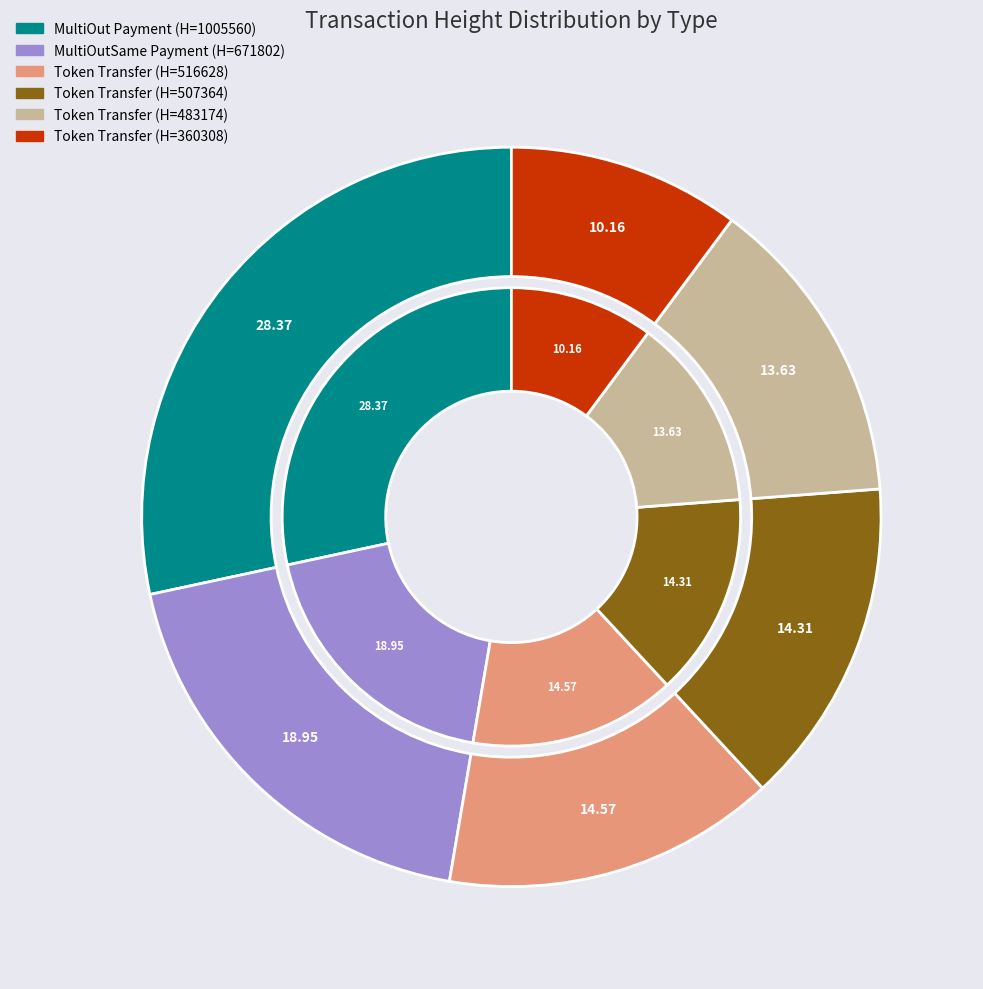

To the nearest percent, what is the combined percentage of Height 483174 and Height 507364?

28%